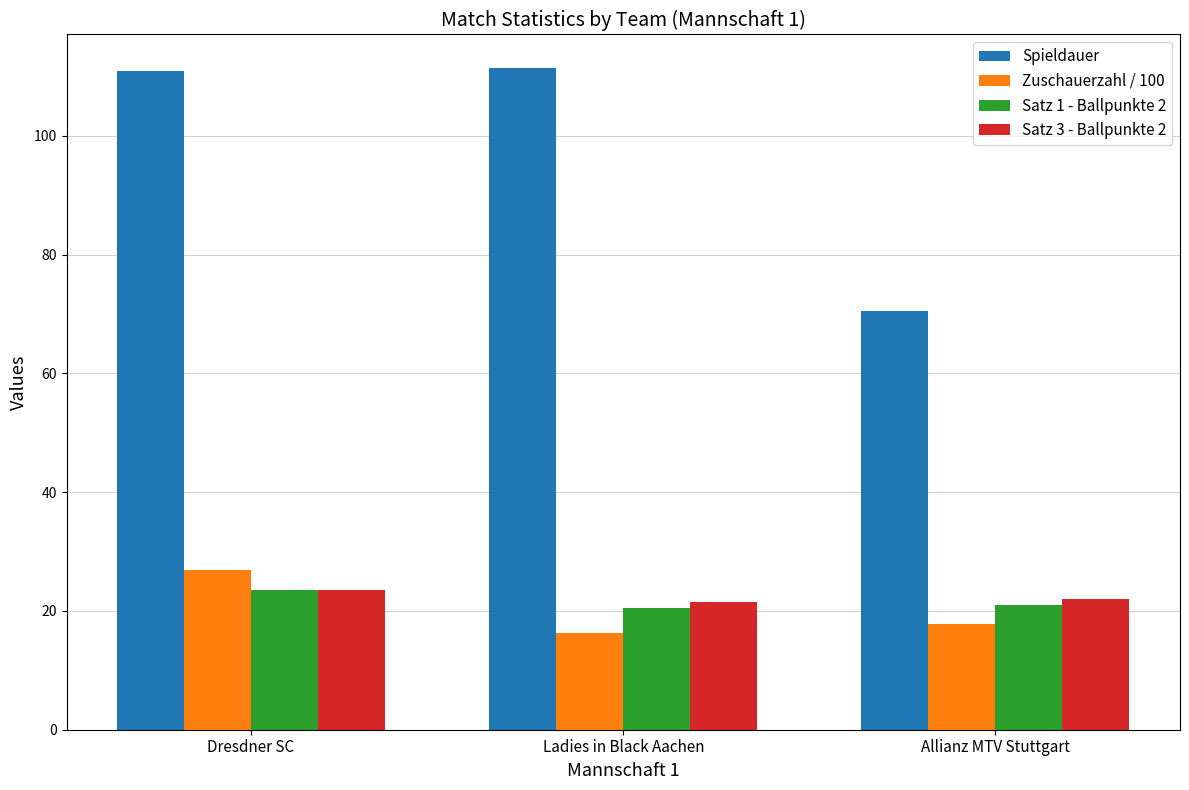

How many groups of bars are there?

3